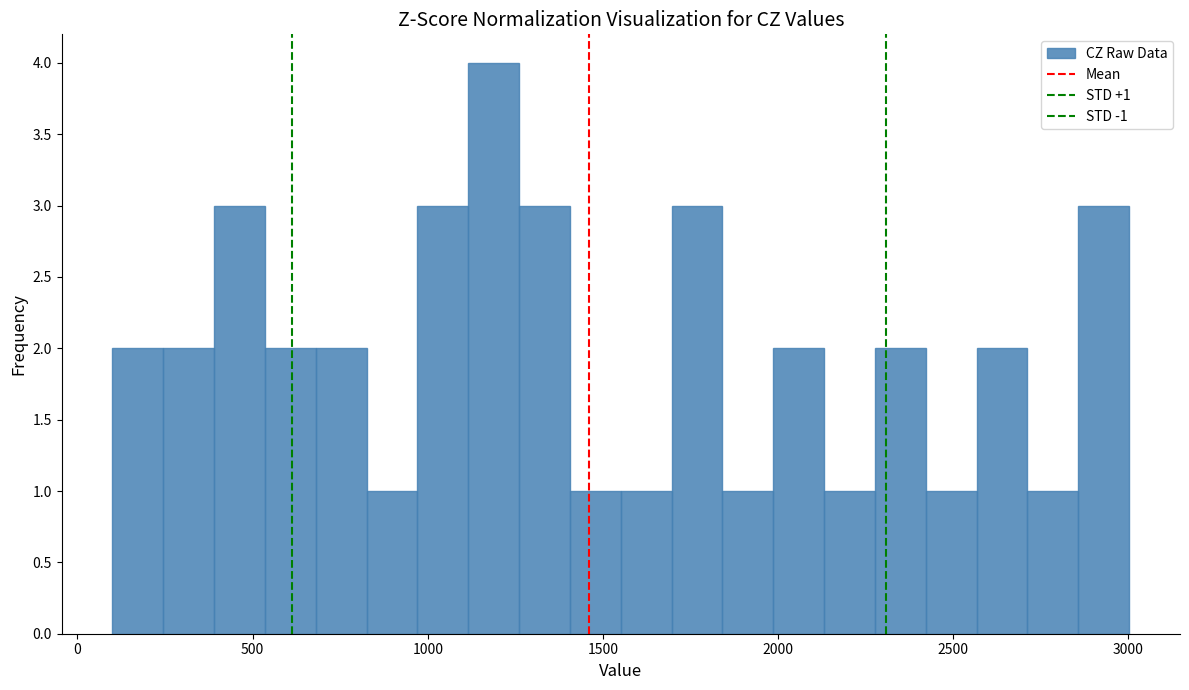

Read against the x-axis, roughly where is the centre of the tallest bar?

1200